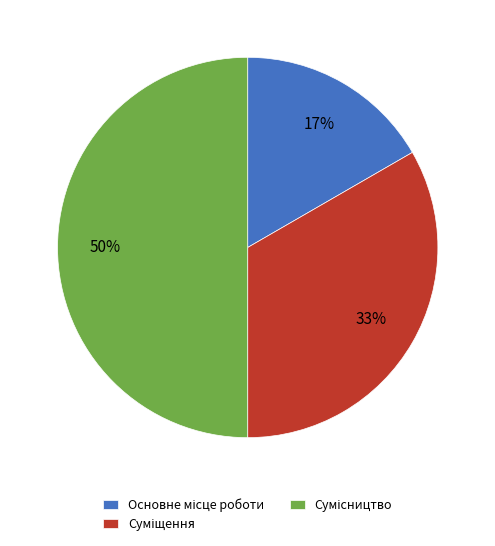

How many segments does this pie chart have?

3